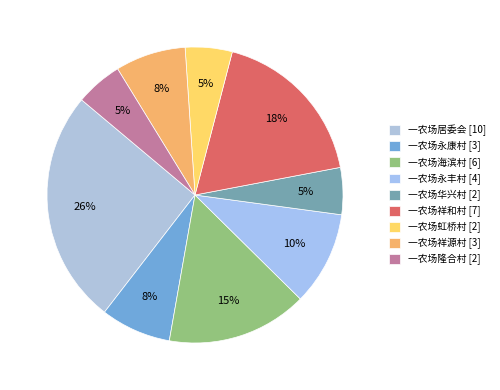

Combined, what portion of the pie is 一农场祥源村 and 一农场隆合村?

12.8%